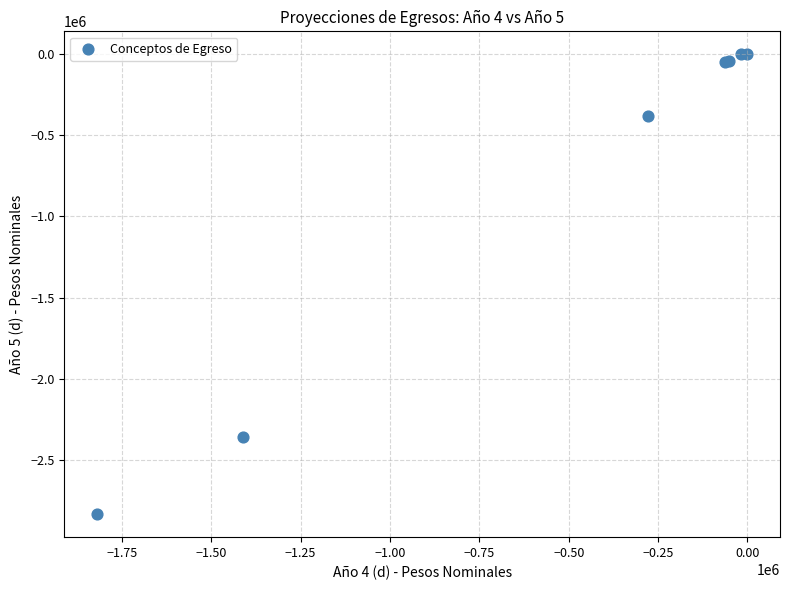

What Y value in the scatter plot is closest to -1418021?

-2360368.3